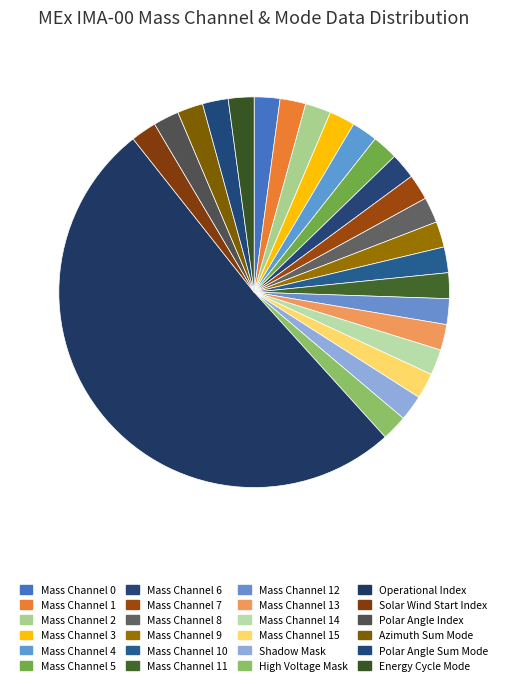

Count the number of slices in the pie.

24